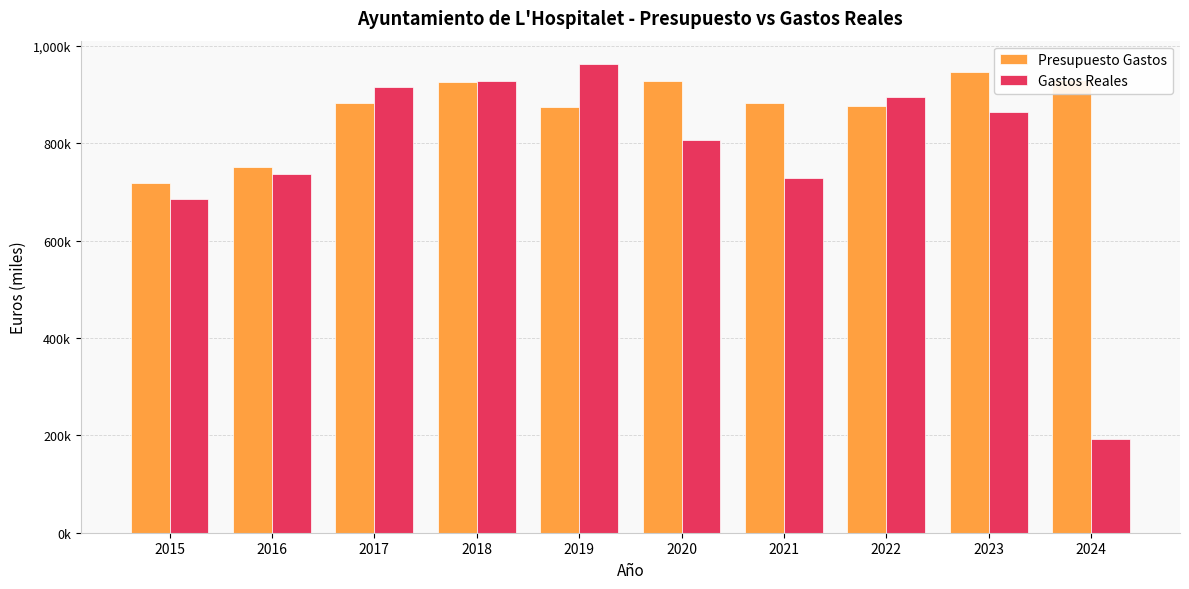

What is the difference between the Gastos Reales values at 2023 and 2018?

63220.3